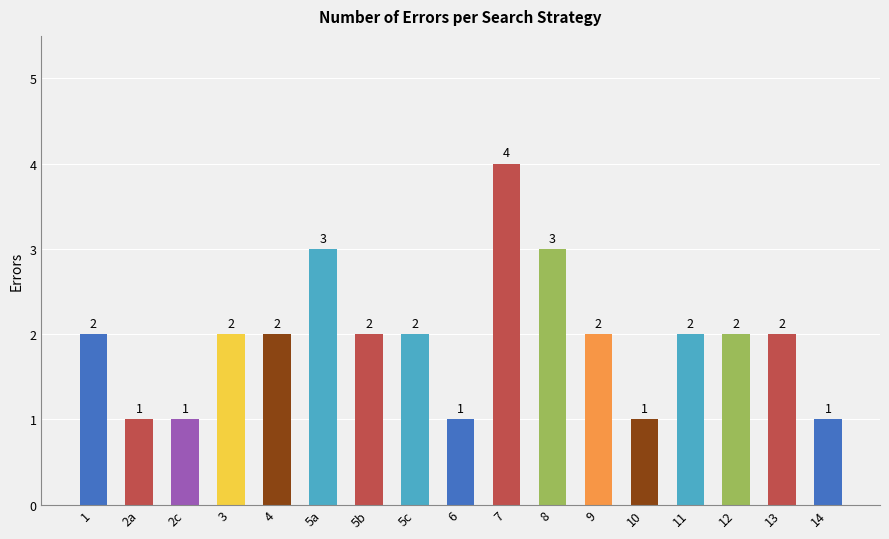

What is the change in value from 2a to 3?

+1